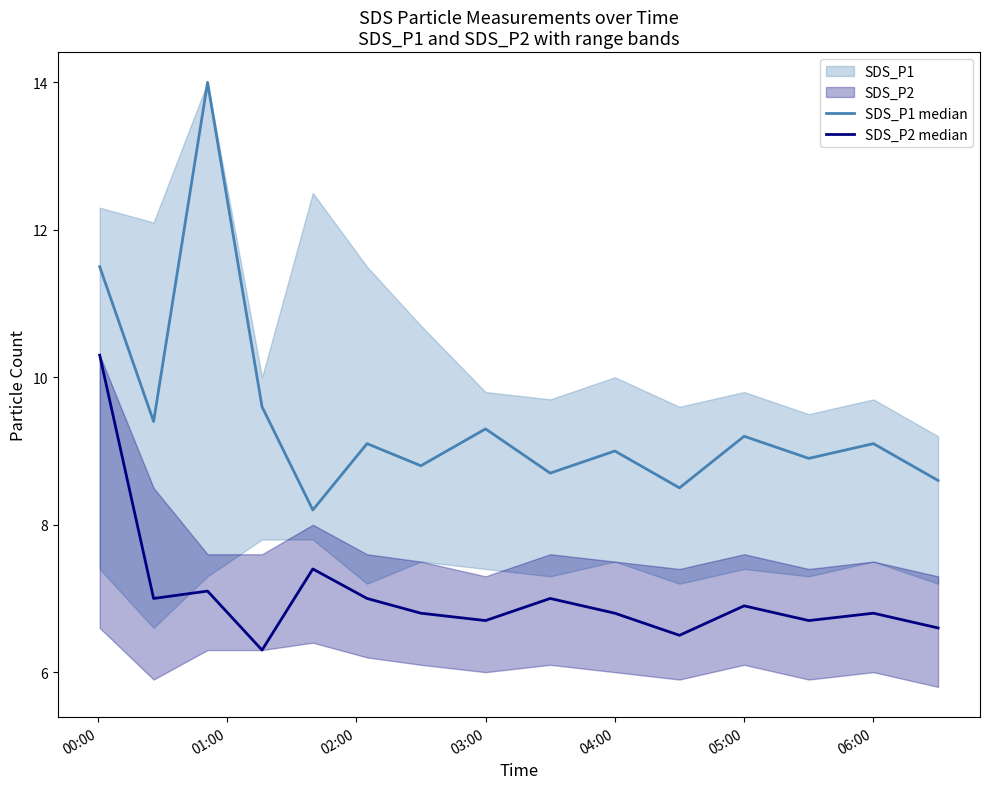

True or false: SDS_P1 median and SDS_P2 median cross at least once.

False